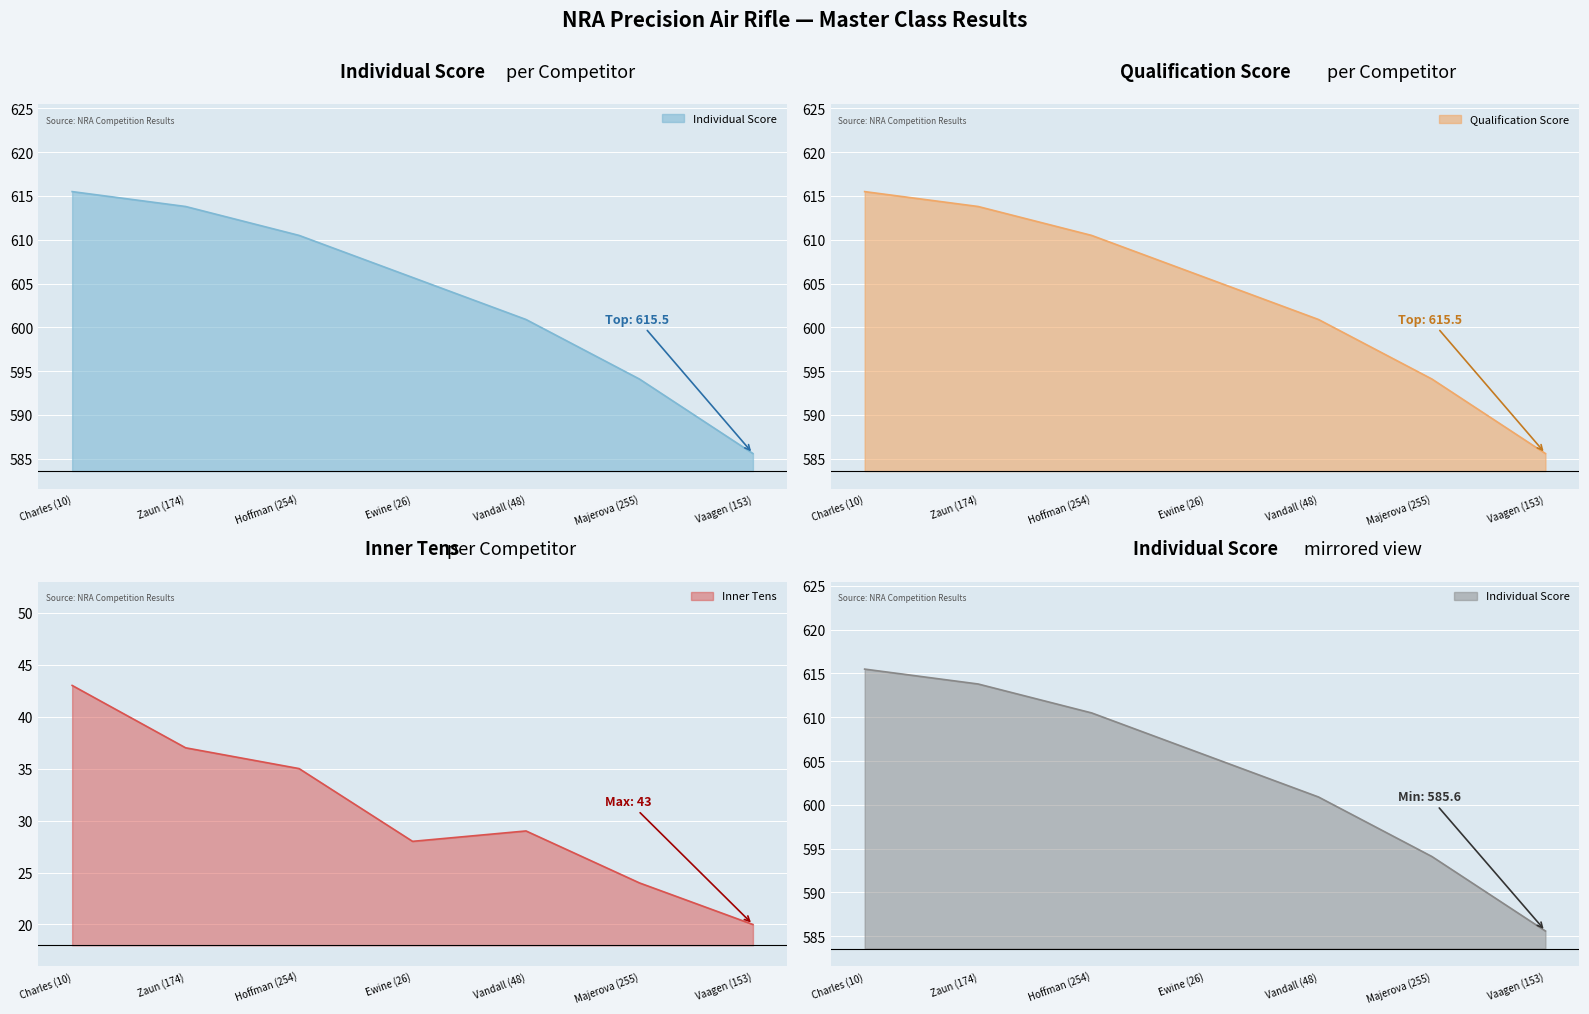

Which series has the largest total across all categories?

Individual Score